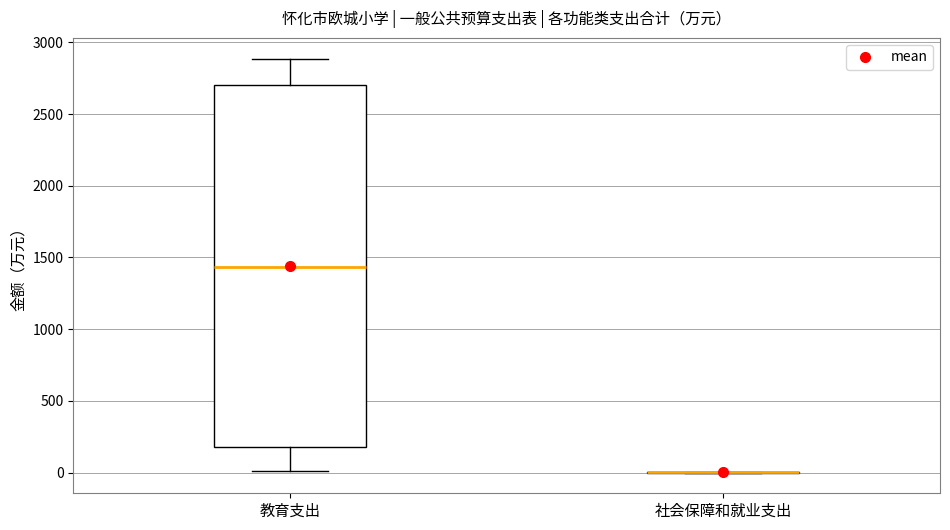

Reading left to right, transcribe this box plot: for each box, give where its median line is, the range the box spans, and where its two whiskers end, as read against the y-axis. The values are not printed on the chart, so give them approximately, as read against the axis.

教育支出: median 1450, box 200 to 2700, whiskers 0 to 2900
社会保障和就业支出: box collapsed to a line at 0, whiskers 0 to 0